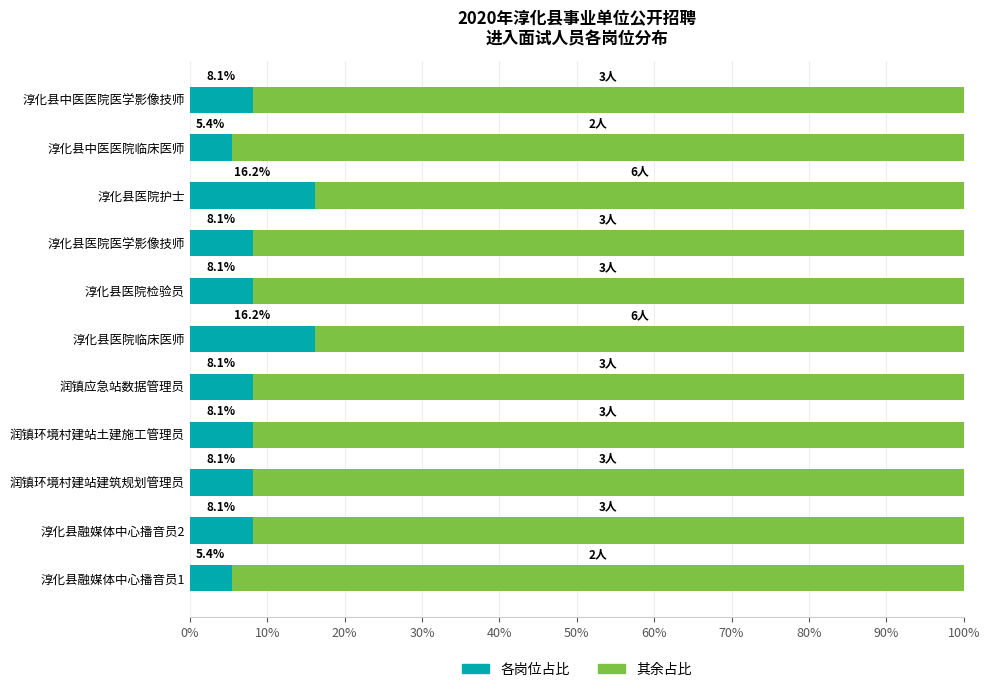

What are all the series names shown in the legend?

各岗位占比, 其余占比